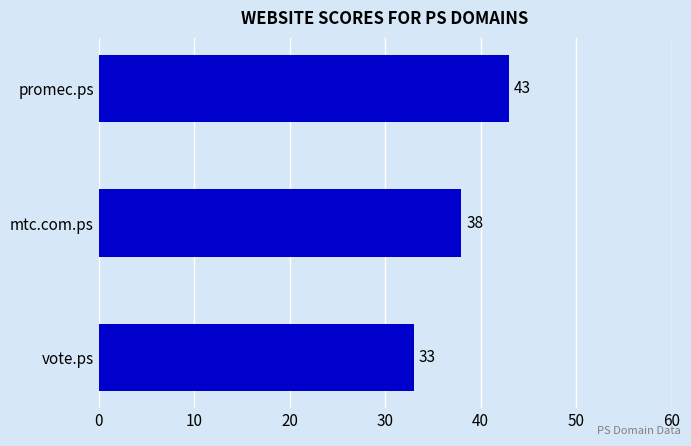

The chart shows a value of 43 at promec.ps. True or false?

True